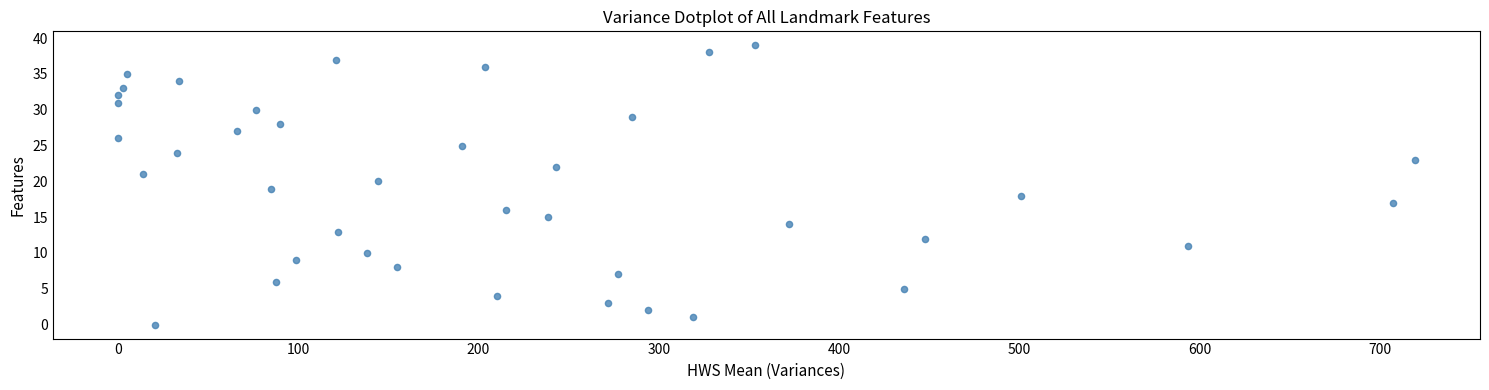

What is the range of Y values (max minus min)?

39